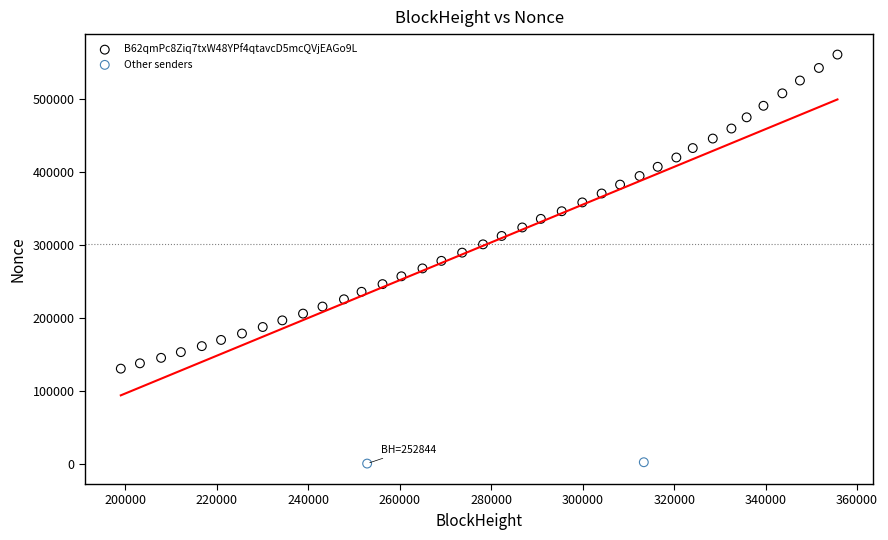

Which series contains the lowest Y value?

Other senders